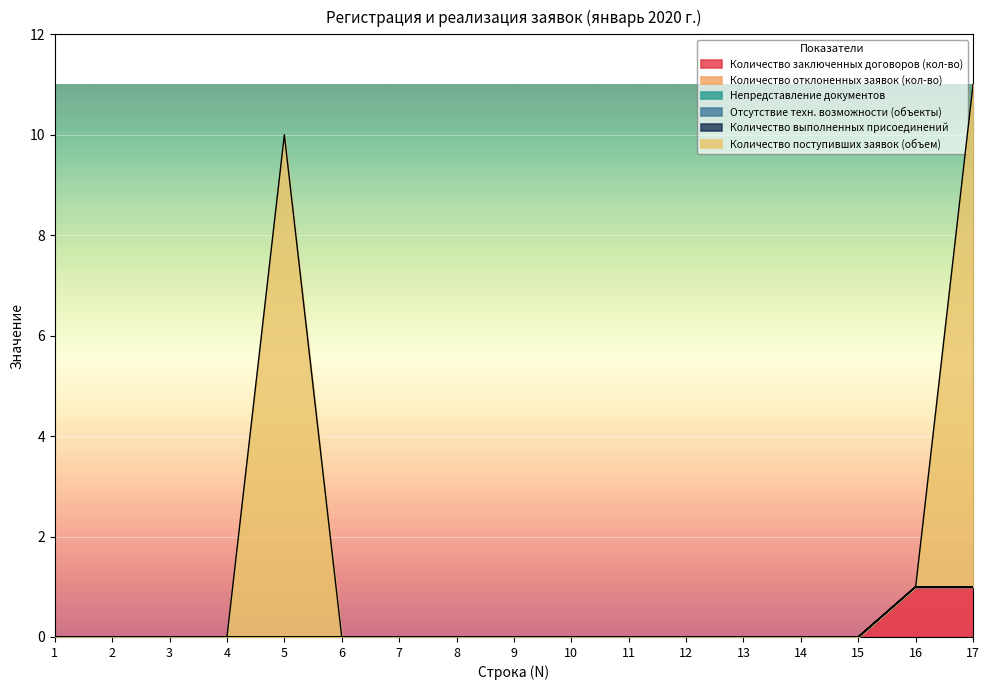

True or false: Количество выполненных присоединений has more than 1 interior local peaks.

False